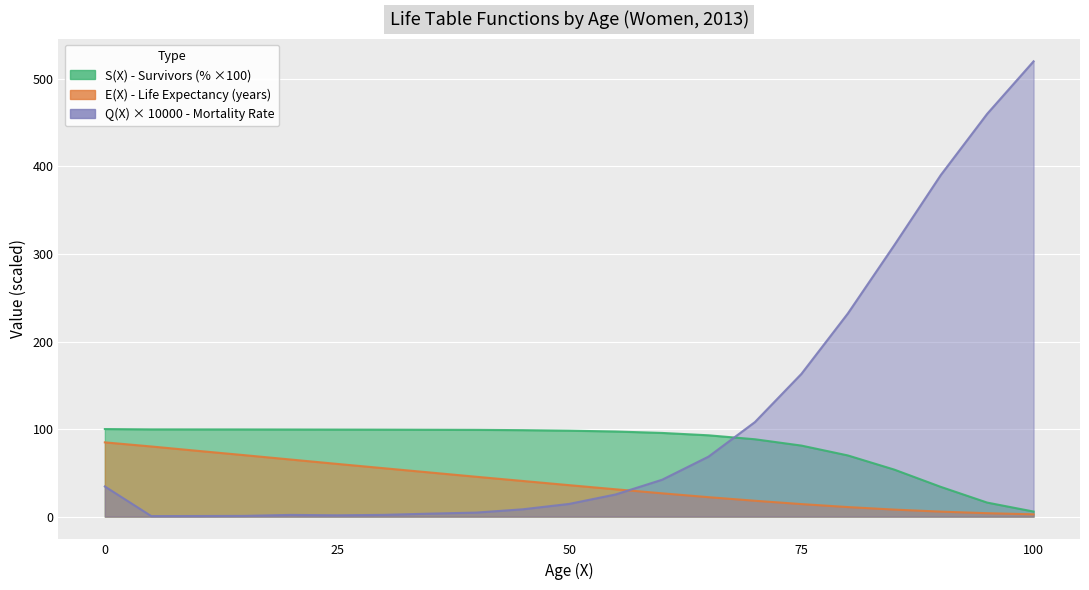

At how many categories does at least one series exceed 188?

5